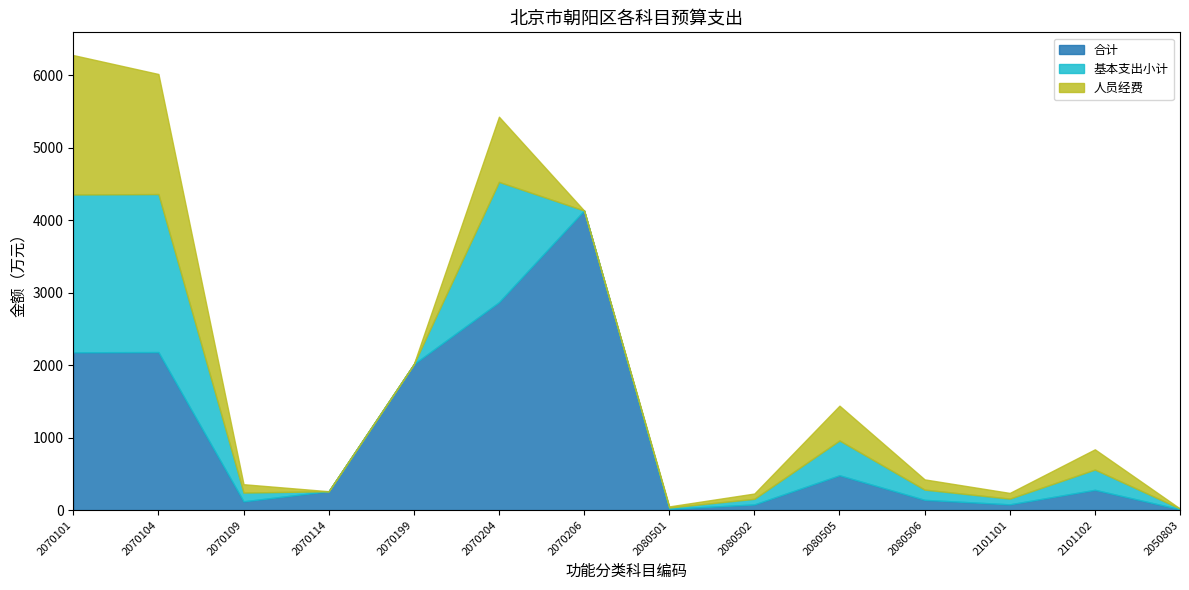

What is the label of the 13th point from the left?

2101102